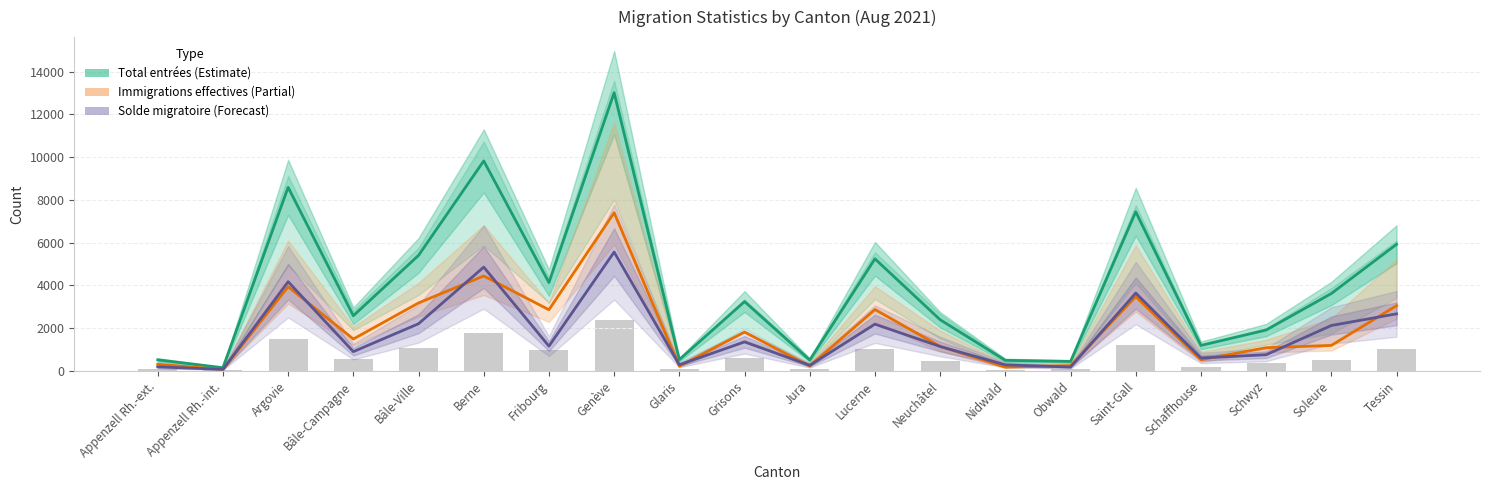

Reading left to right, extract all data points from this chart.

Augmentations / Total entrées: Appenzell Rh.-ext.=522	Appenzell Rh.-int.=153	Argovie=8589	Bâle-Campagne=2584	Bâle-Ville=5406	Berne=9824	Fribourg=4133	Genève=13015	Glaris=533	Grisons=3246	Jura=513	Lucerne=5245	Neuchâtel=2397	Nidwald=499	Obwald=446	Saint-Gall=7445	Schaffhouse=1196	Schwyz=1915	Soleure=3623	Tessin=5925
Immigrations effectives: Appenzell Rh.-ext.=313	Appenzell Rh.-int.=71	Argovie=3941	Bâle-Campagne=1495	Bâle-Ville=3182	Berne=4444	Fribourg=2864	Genève=7401	Glaris=226	Grisons=1819	Jura=234	Lucerne=2875	Neuchâtel=1151	Nidwald=179	Obwald=251	Saint-Gall=3480	Schaffhouse=527	Schwyz=1090	Soleure=1196	Tessin=3055
Solde migratoire: Appenzell Rh.-ext.=194	Appenzell Rh.-int.=78	Argovie=4176	Bâle-Campagne=906	Bâle-Ville=2210	Berne=4858	Fribourg=1163	Genève=5561	Glaris=290	Grisons=1361	Jura=264	Lucerne=2190	Neuchâtel=1146	Nidwald=286	Obwald=185	Saint-Gall=3646	Schaffhouse=609	Schwyz=760	Soleure=2128	Tessin=2673